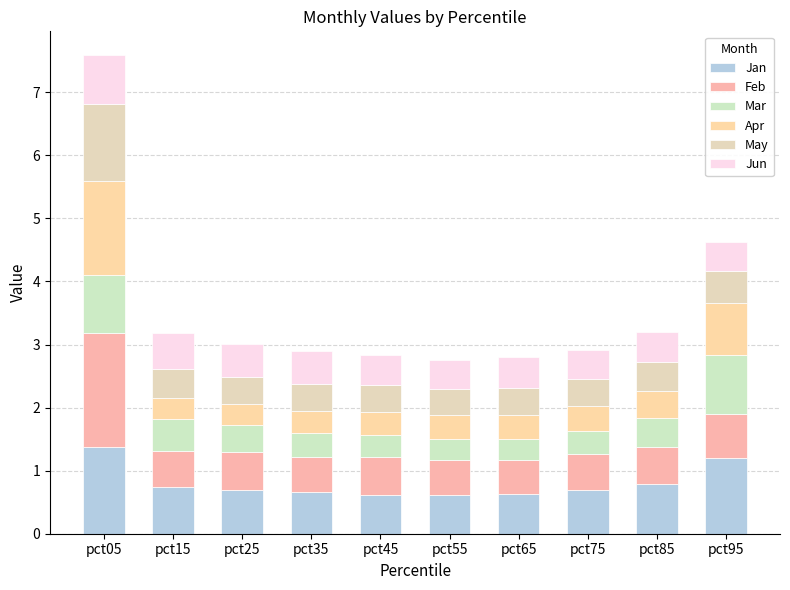

How many categories are shown in the chart?

10